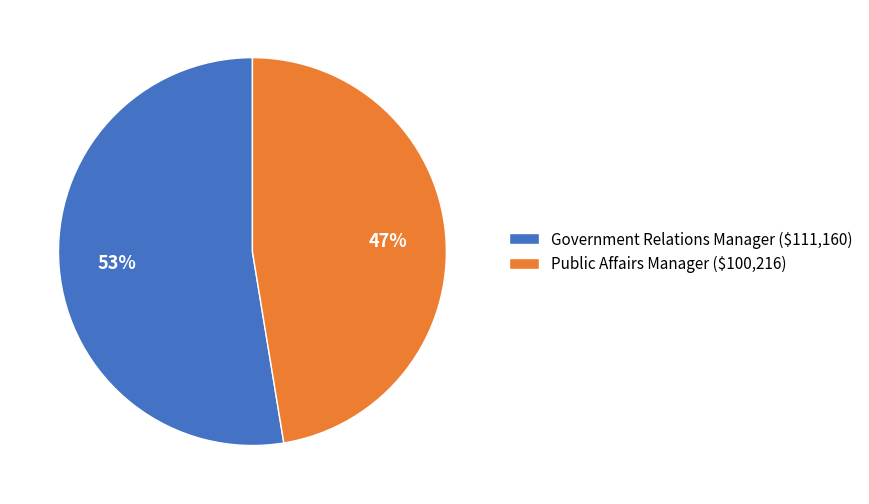

Is there any slice that represents more than half of the pie?

Yes